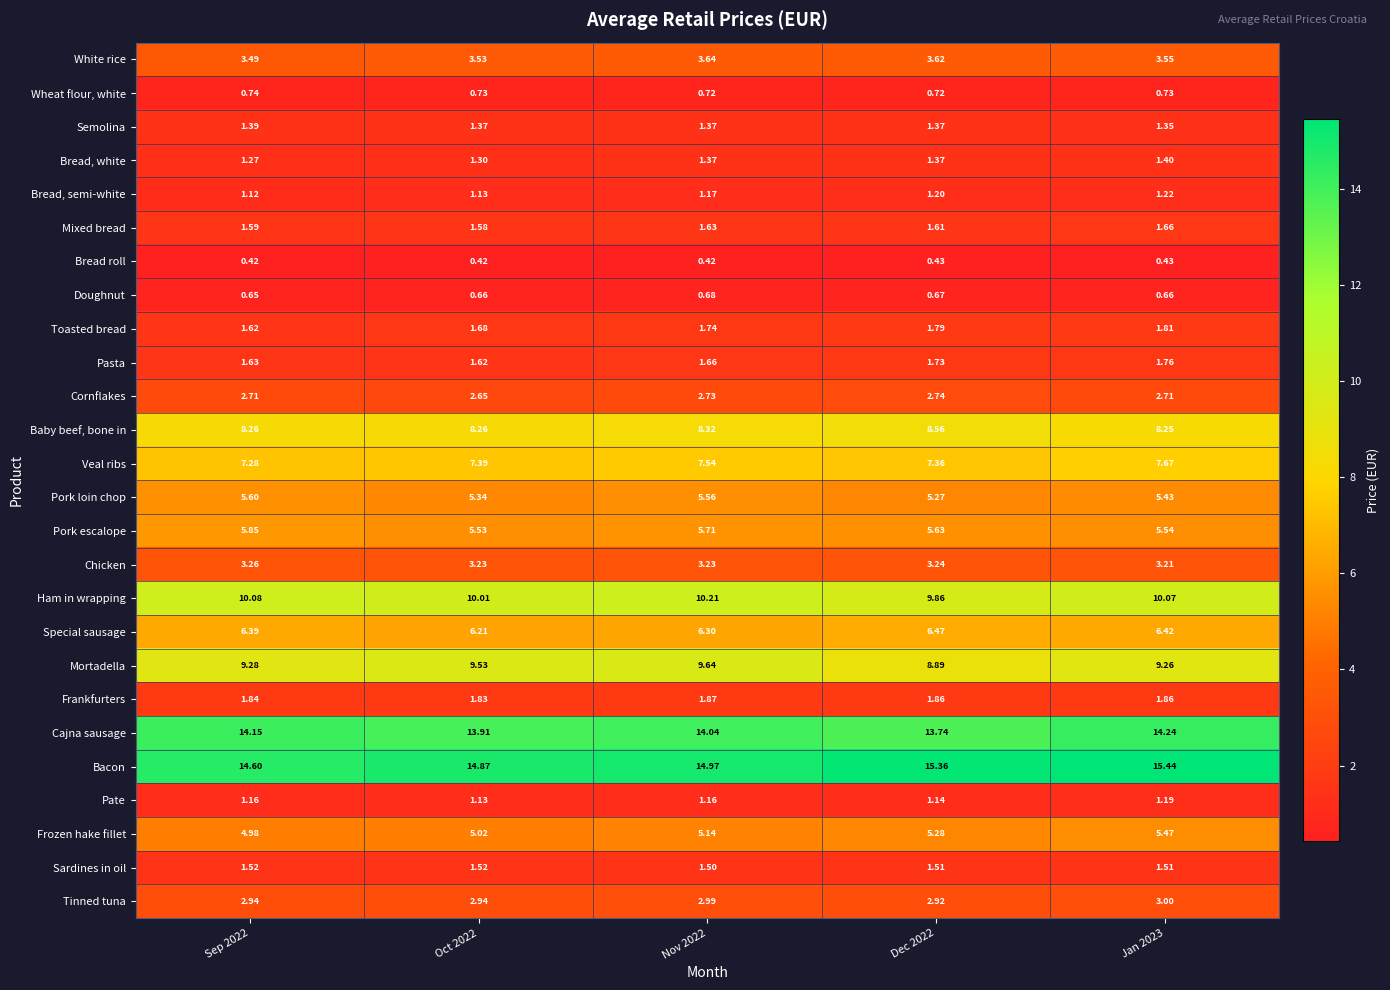

List the series in order of their peak value, highest first.

Bacon, Cajna sausage, Ham in wrapping, Mortadella, Baby beef, bone in, Veal ribs, Special sausage, Pork escalope, Pork loin chop, Frozen hake fillet, White rice, Chicken, Tinned tuna, Cornflakes, Frankfurters, Toasted bread, Pasta, Mixed bread, Sardines in oil, Bread, white, Semolina, Bread, semi-white, Pate, Wheat flour, white, Doughnut, Bread roll